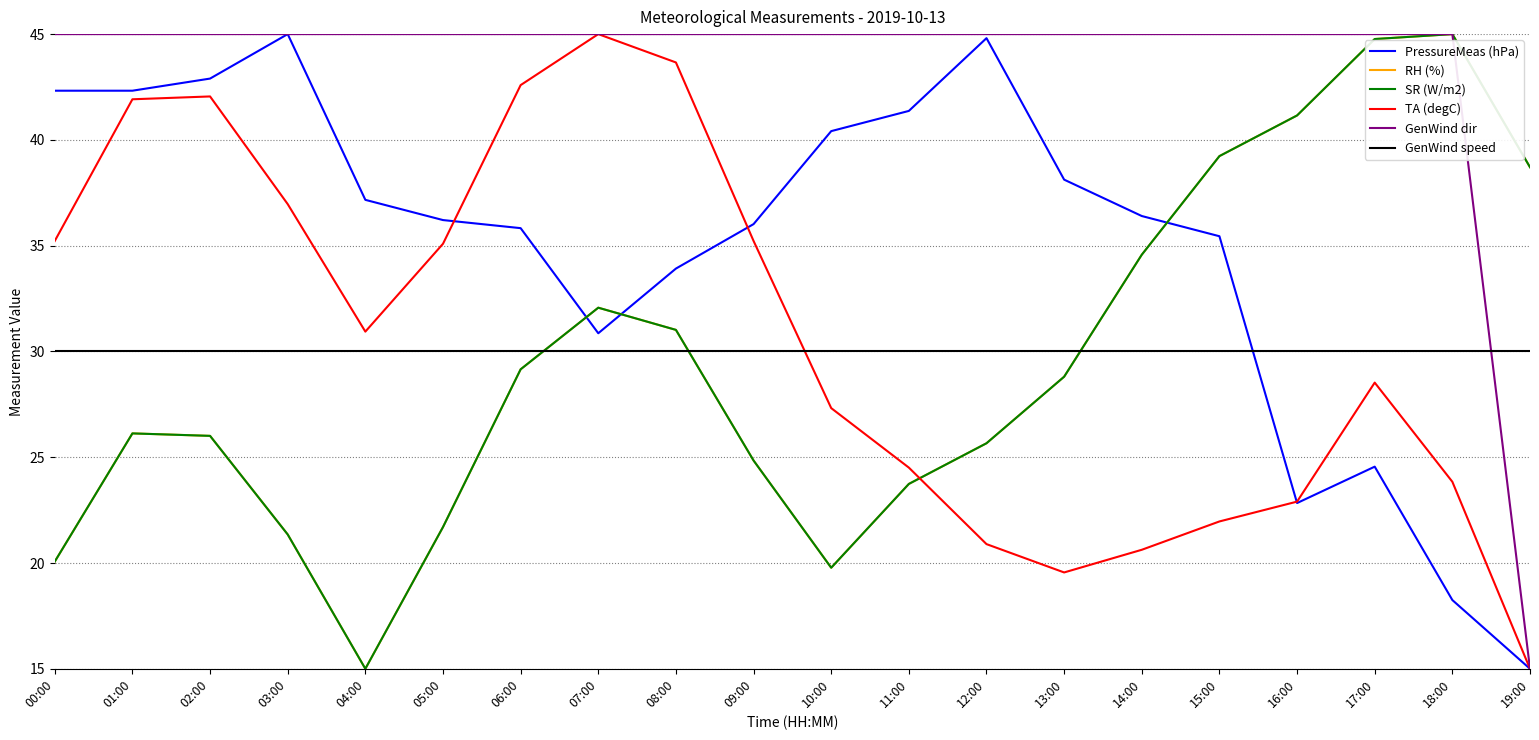

Which label corresponds to the largest value in the chart?

03:00